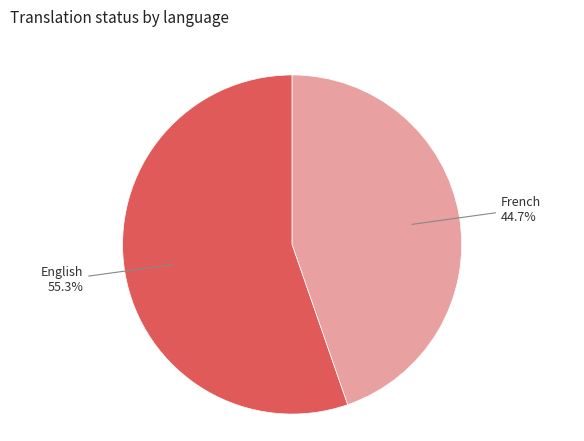

Rank the categories by value from lowest to highest.

French, English